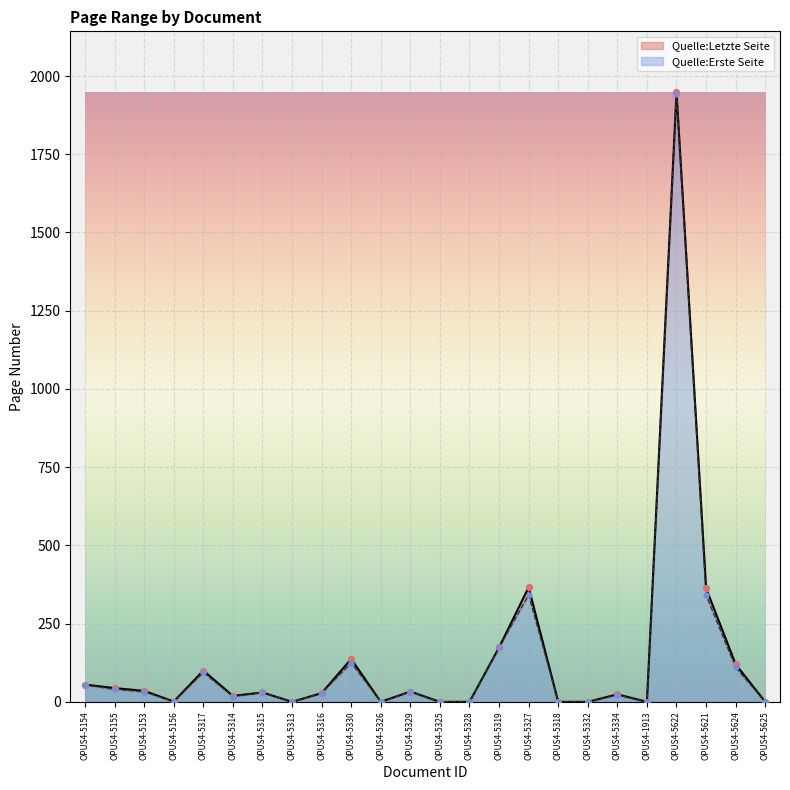

Which series has the largest total across all categories?

Quelle:Letzte Seite